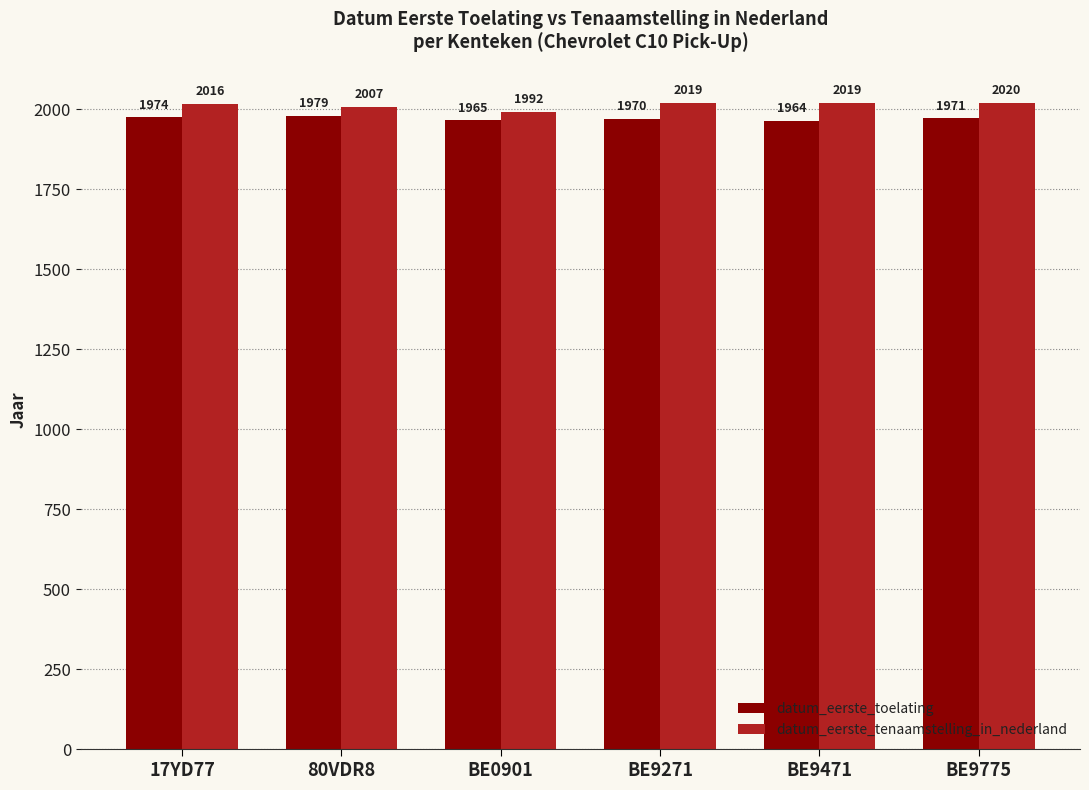

The value of datum_eerste_toelating at BE0901 is 3116. True or false?

False